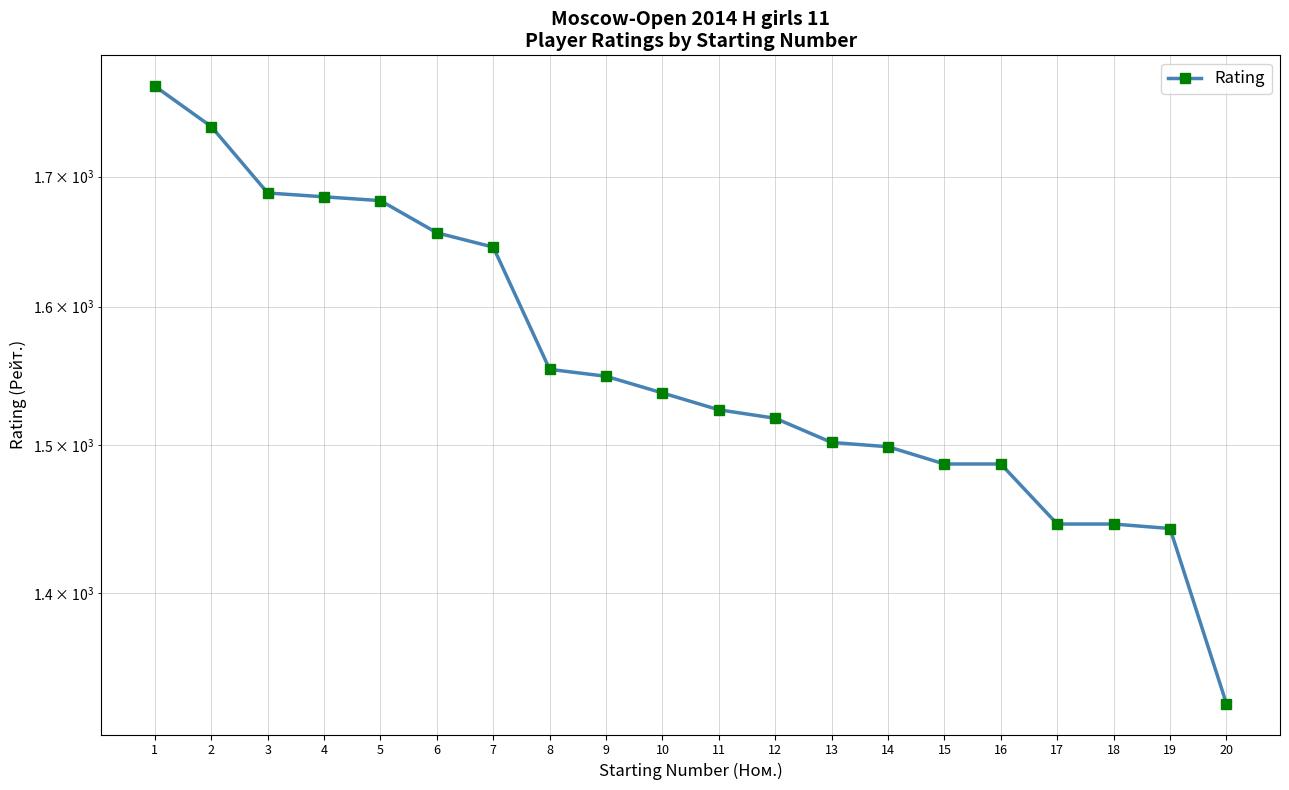

True or false: there are more than 1 points higher than both neighbors.

False